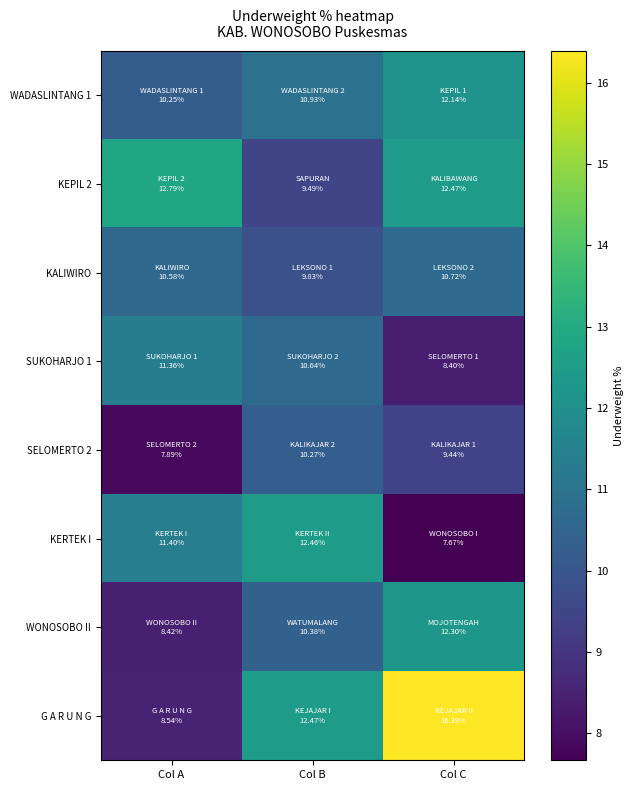

At which category is the sum across all series the highest?

Col C